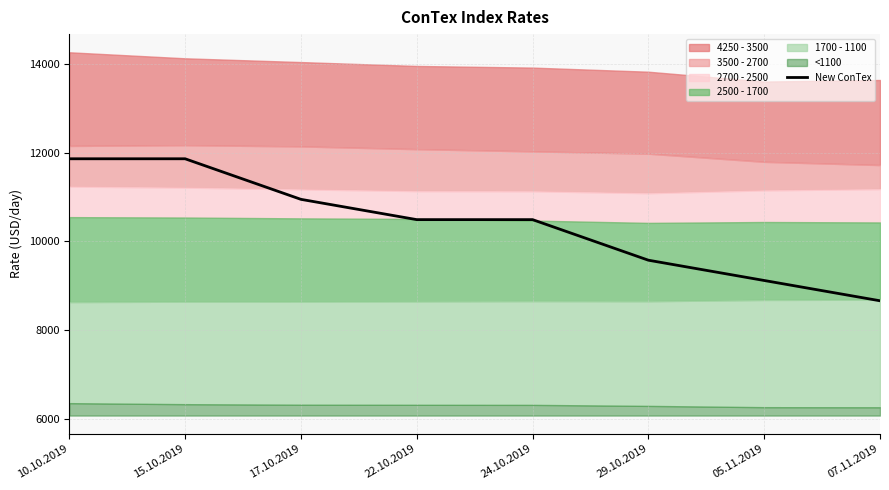

Which label corresponds to the smallest value in the chart?

07.11.2019